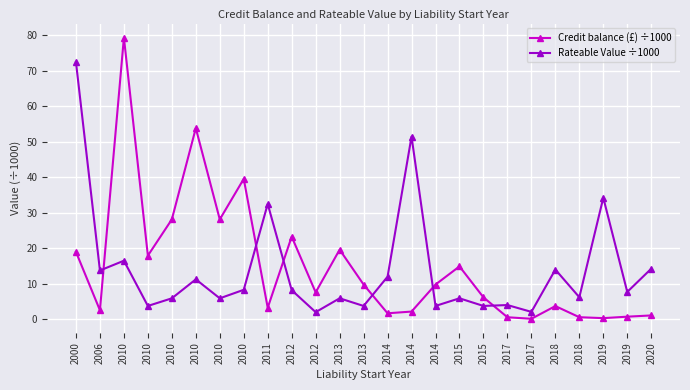

Is the value of Credit balance (£) ÷1000 at 2017 greater than the value of Rateable Value ÷1000 at 2015?

No